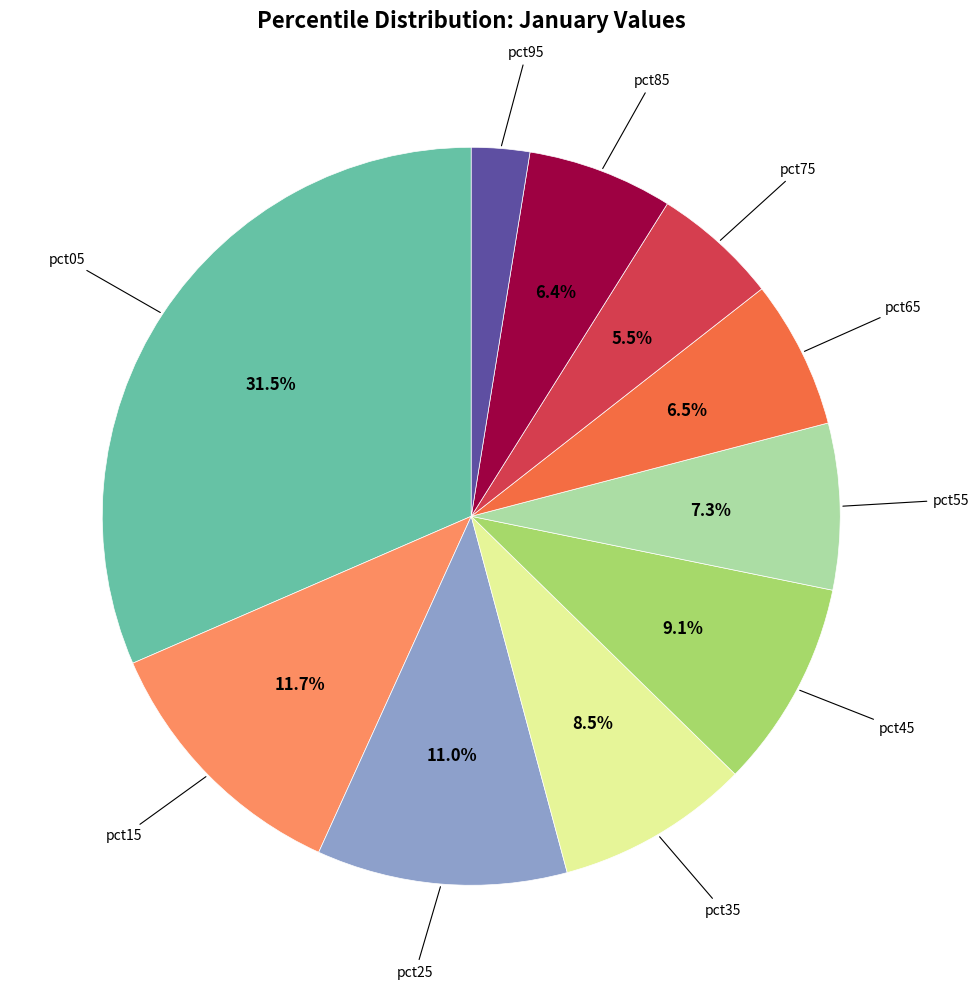

Is there any slice that represents more than half of the pie?

No